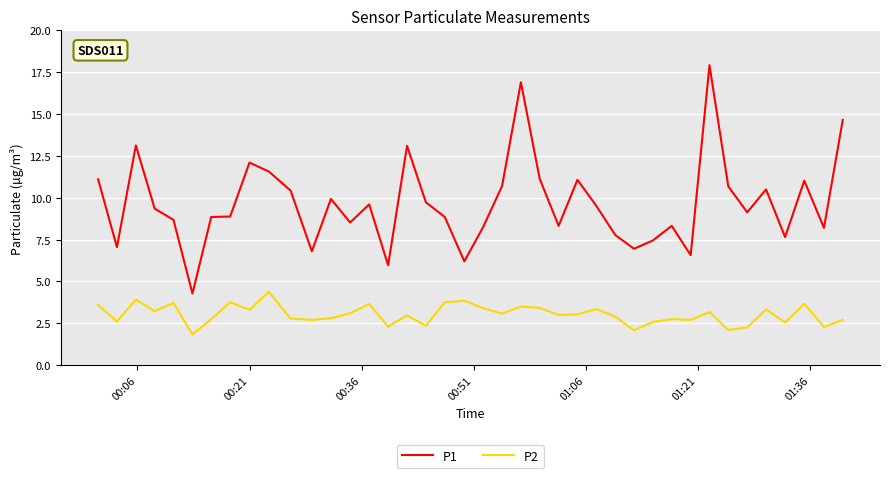

True or false: P2 has more than 2 interior local peaks.

True